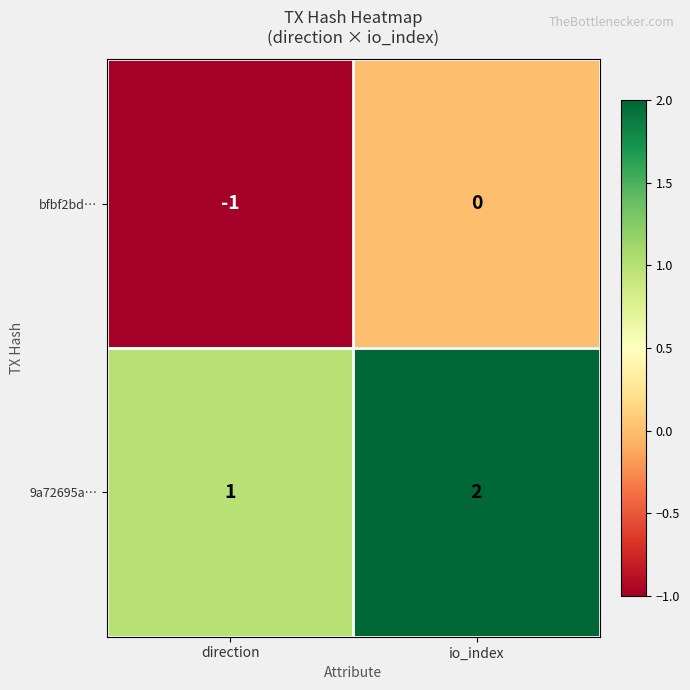

The value of bfbf2bd… at io_index is 0. True or false?

True